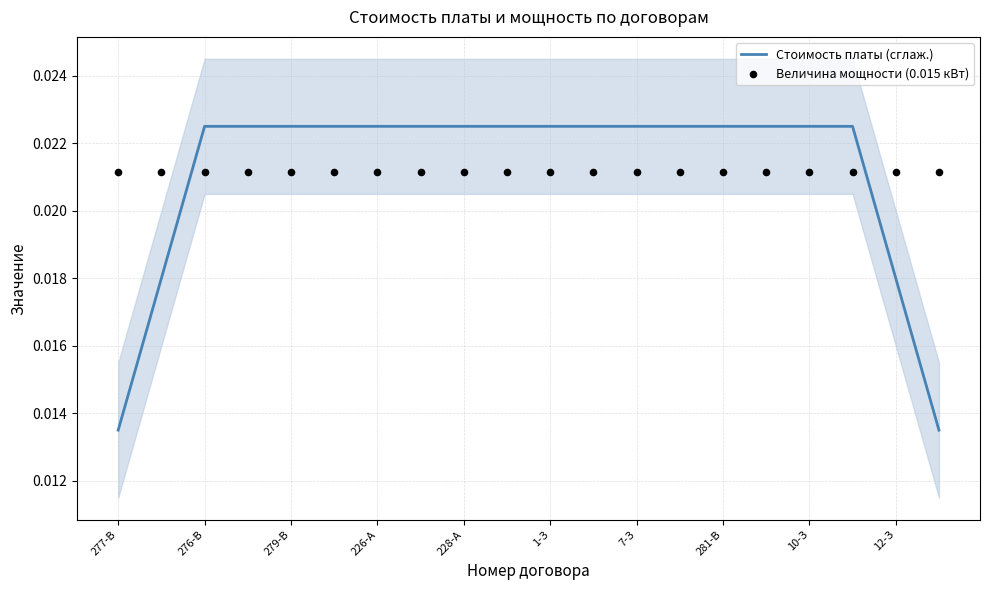

What are all the series names shown in the legend?

Стоимость платы (сглаж.), Величина мощности (0.015 кВт)